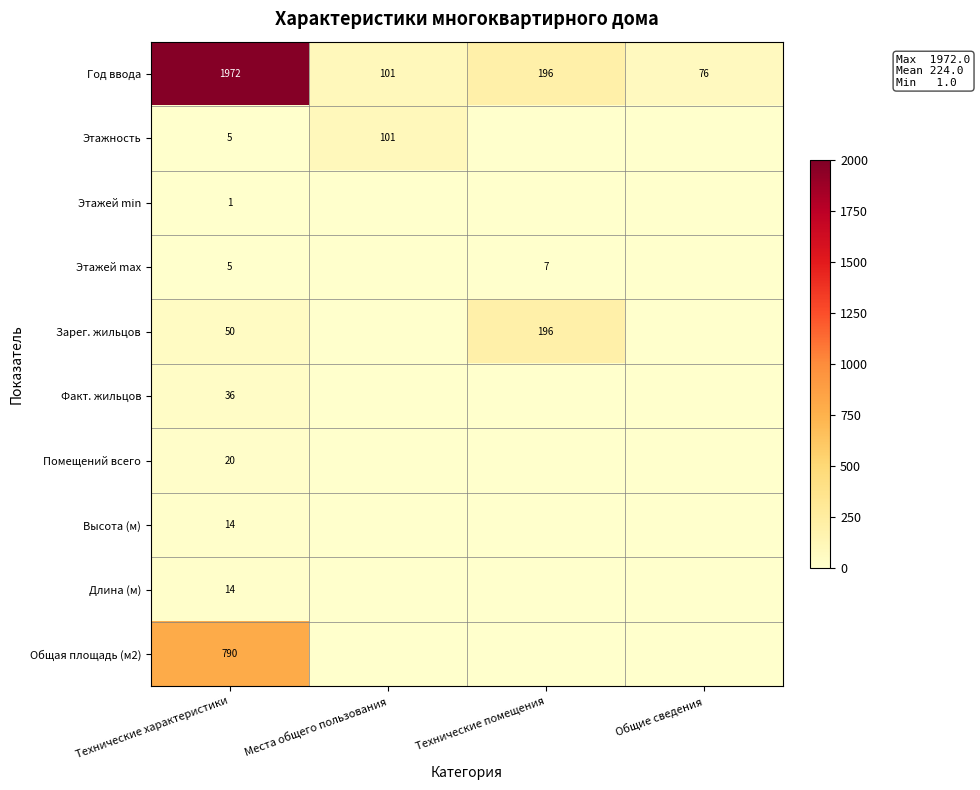

At which label is Год ввода closest to 1024?

Технические помещения